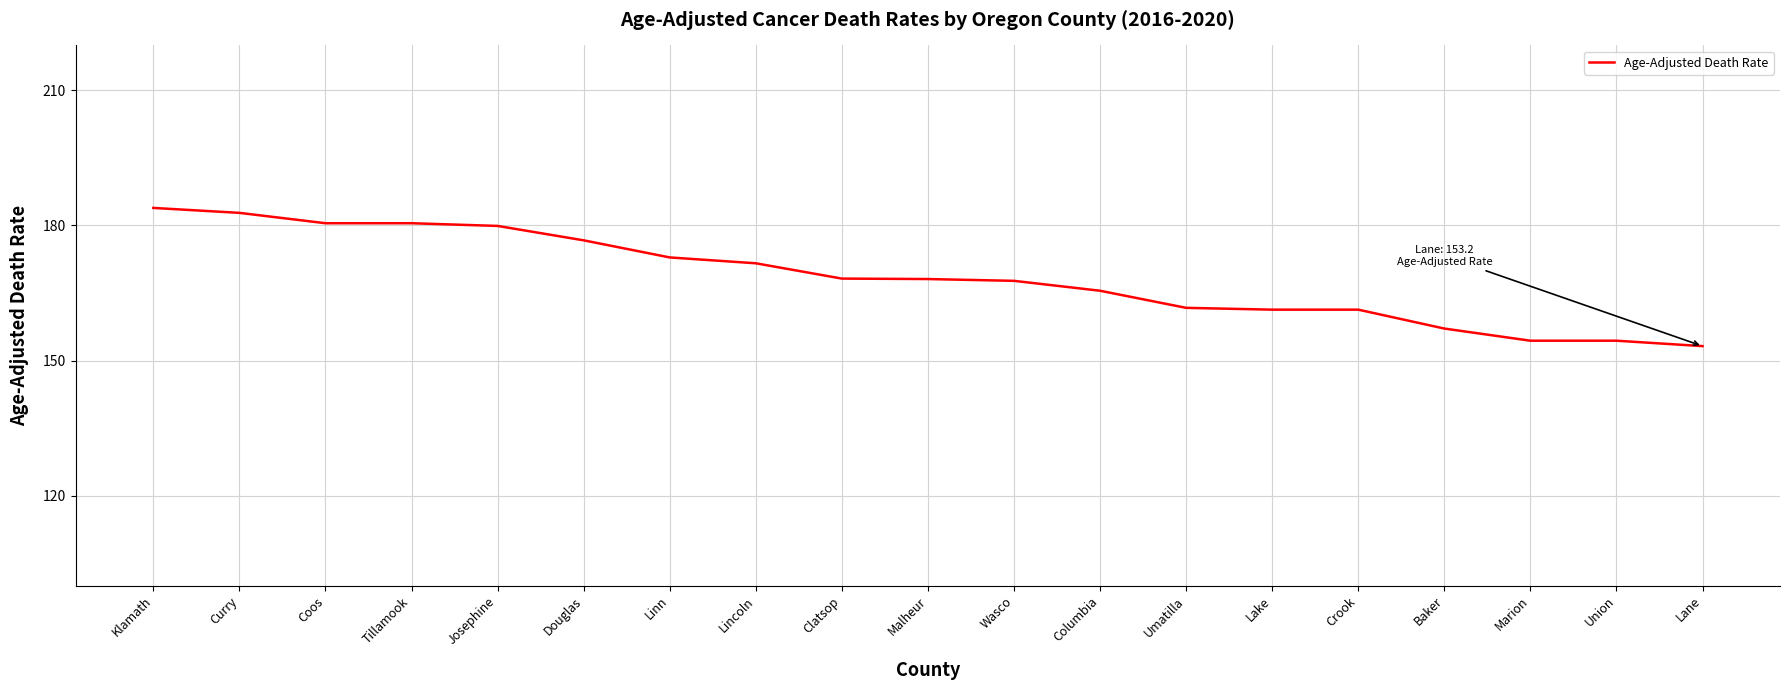

Read the value at Curry.

182.8